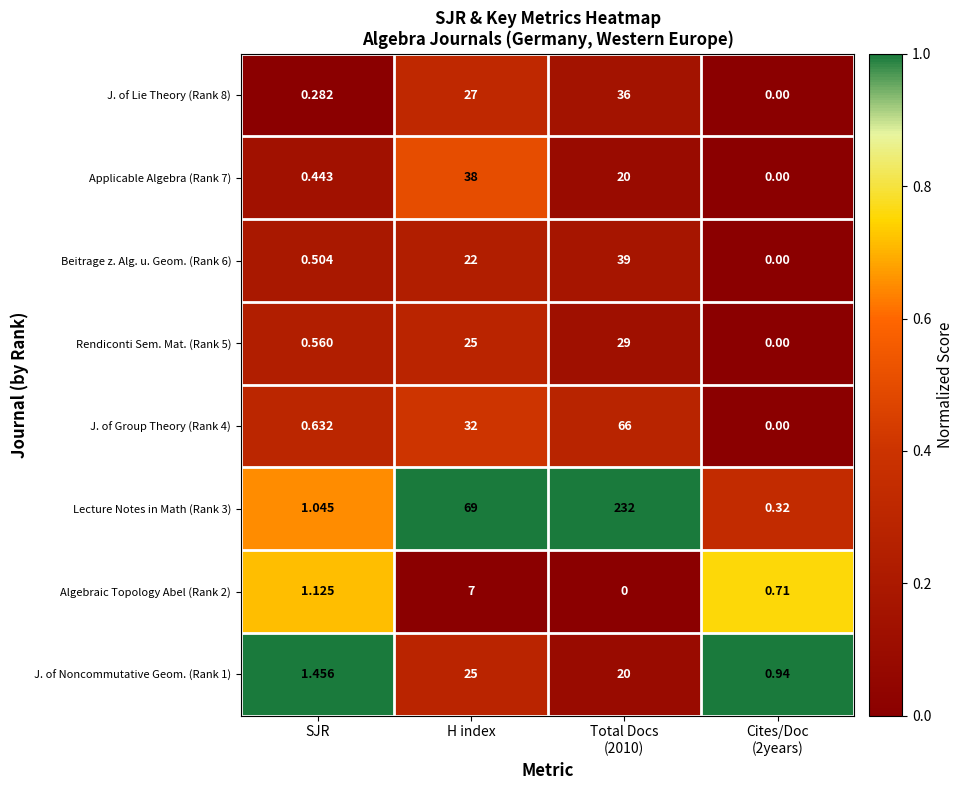

Which series has the largest range (max minus min)?

Lecture Notes in Math (Rank 3)